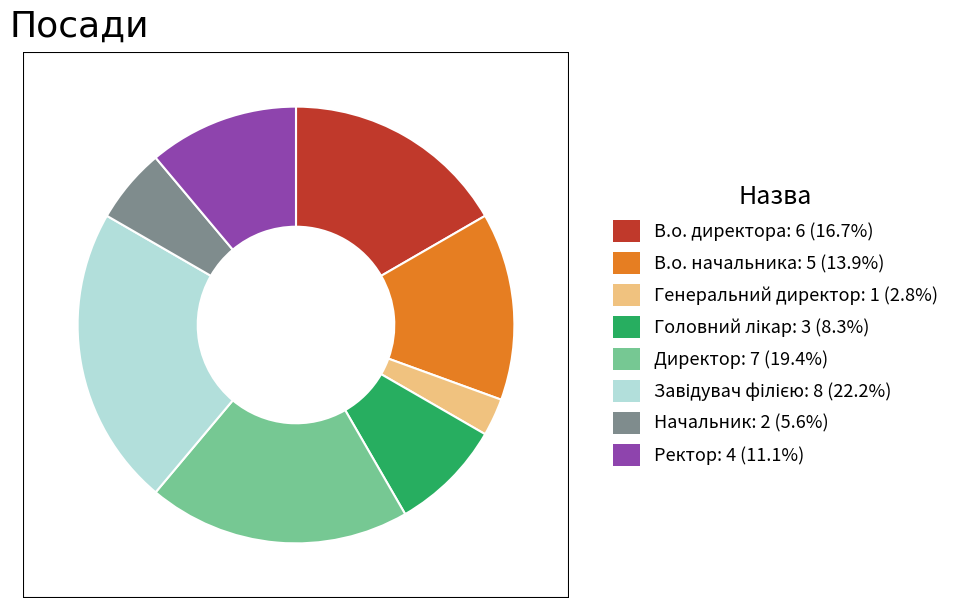

Between В.о. начальника and Генеральний директор, which is larger?

В.о. начальника